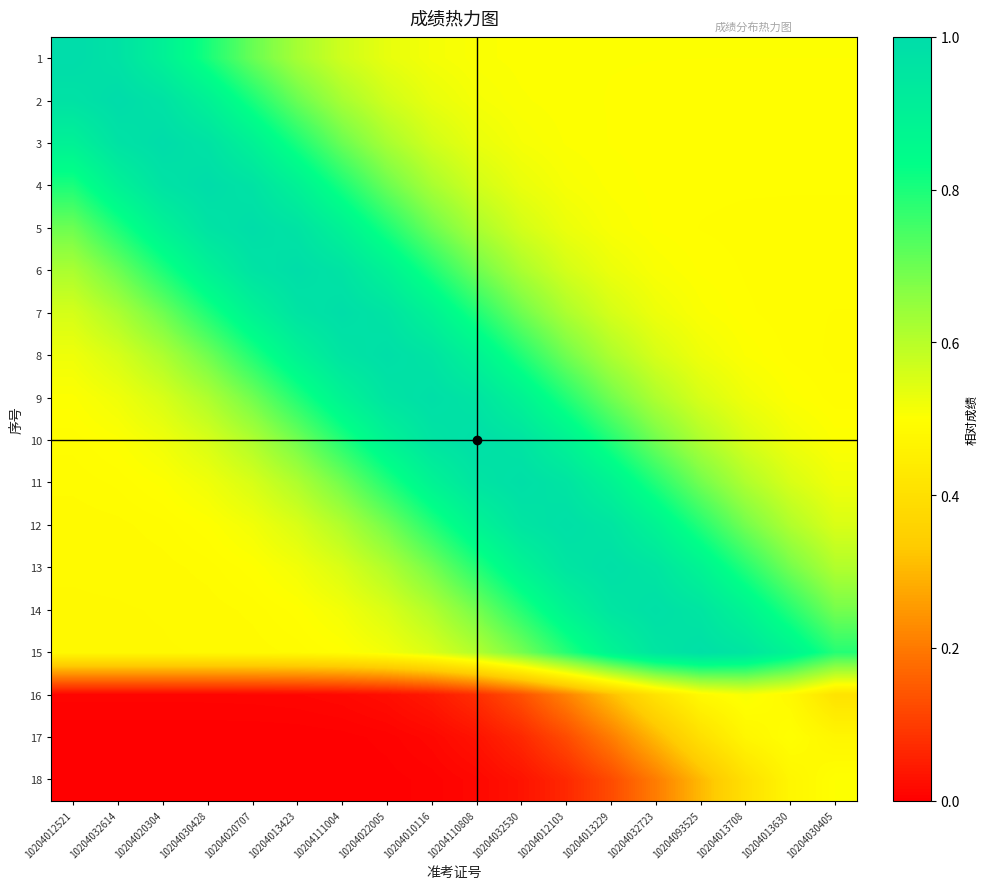

What is the total value across all series at 10204012103?

11.1